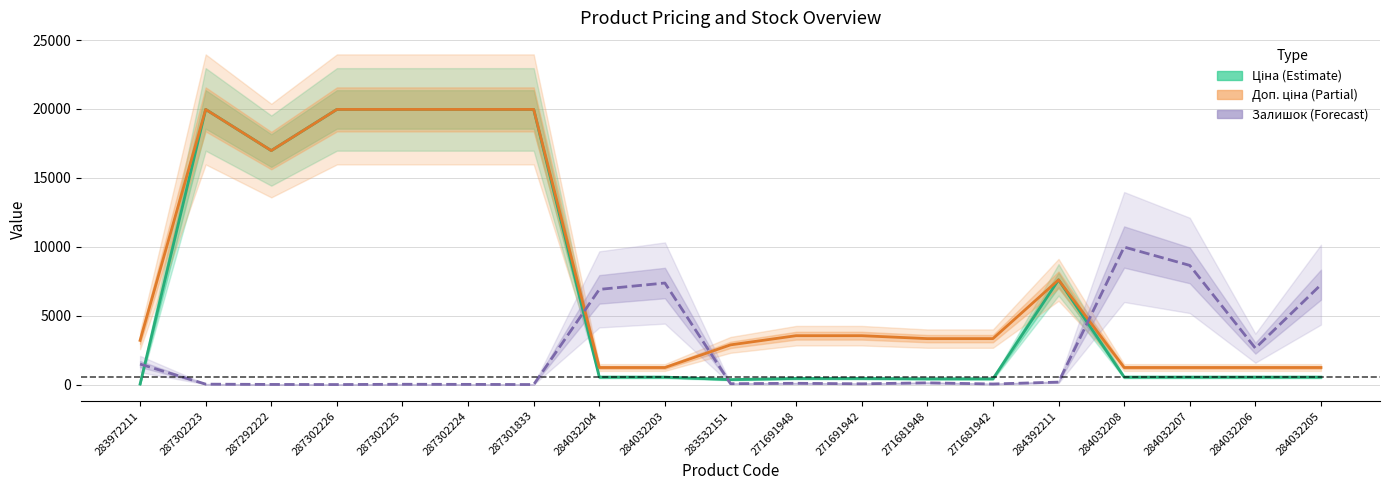

Reading left to right, extract all data points from this chart.

Ціна (Estimate): 283972211=32.0	287302223=19964.2	287292222=16976.3	287302226=19964.2	287302225=19964.2	287302224=19964.2	287301833=19964.2	284032204=539.0	284032203=539.0	283532151=359.9	271691948=443.1	271691942=443.1	271681948=416.6	271681942=416.6	284392211=7596.5	284032208=539.0	284032207=539.0	284032206=539.0	284032205=539.0
Доп. ціна (Partial estimate): 283972211=3205.0	287302223=19964.2	287292222=16976.3	287302226=19964.2	287302225=19964.2	287302224=19964.2	287301833=19964.2	284032204=1235.4	284032203=1235.4	283532151=2878.8	271691948=3545.0	271691942=3545.0	271681948=3332.5	271681942=3332.5	284392211=7596.5	284032208=1235.4	284032207=1235.4	284032206=1235.4	284032205=1235.4
Залишок (Forecast): 283972211=1484.9	287302223=28.9	287292222=8.2	287302226=0.0	287302225=20.6	287302224=12.4	287301833=0.0	284032204=6905.0	284032203=7366.9	283532151=61.9	271691948=90.7	271691942=53.6	271681948=123.7	271681942=41.2	284392211=177.4	284032208=9978.0	284032207=8645.6	284032206=2639.9	284032205=7247.3